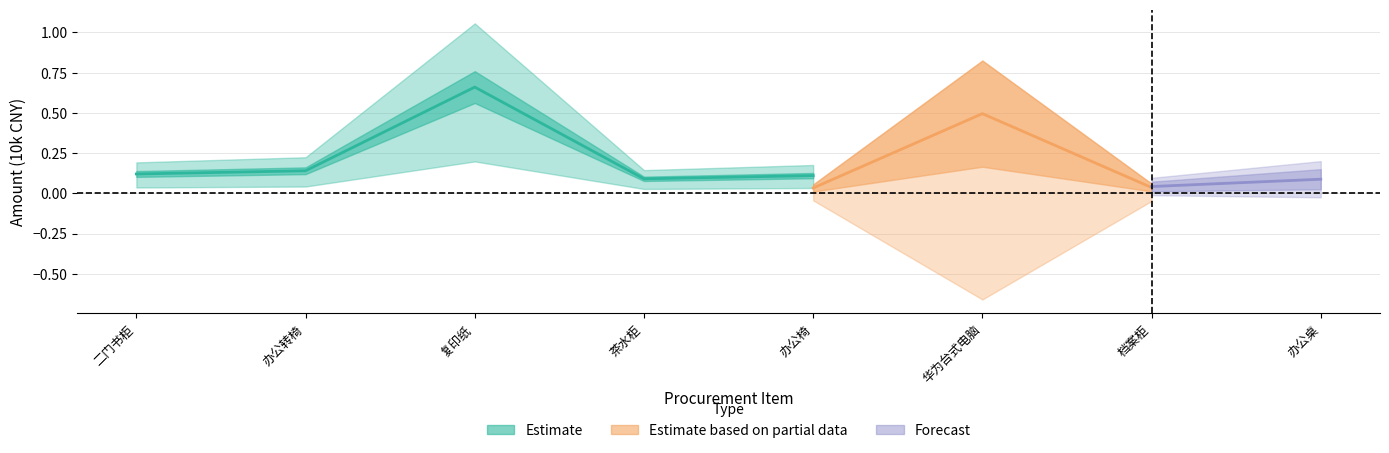

What are all the series names shown in the legend?

Estimate, Estimate based on partial data, Forecast